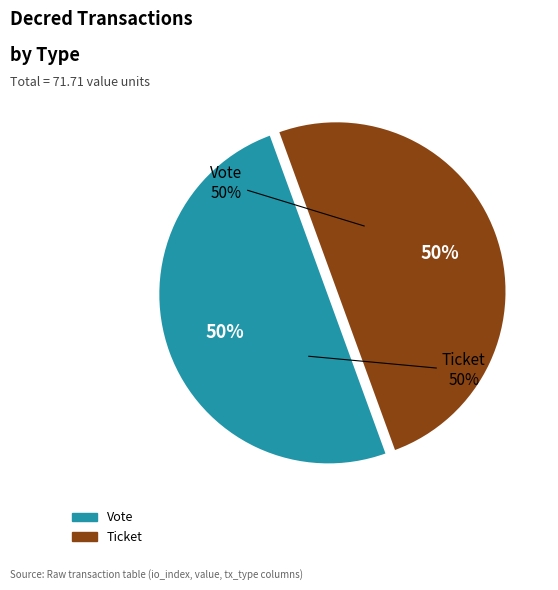

What is the majority slice?

Vote